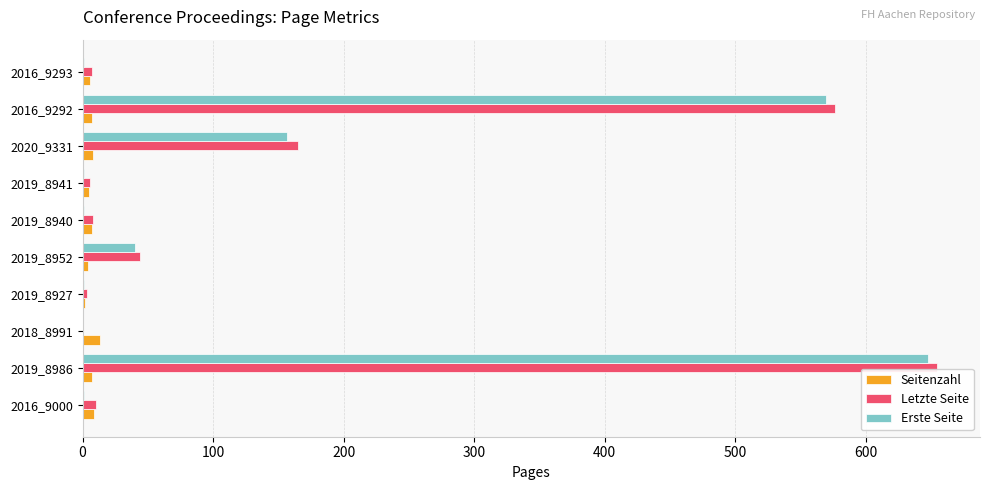

Is it true that Seitenzahl equals 5 at 2019_8941?

True